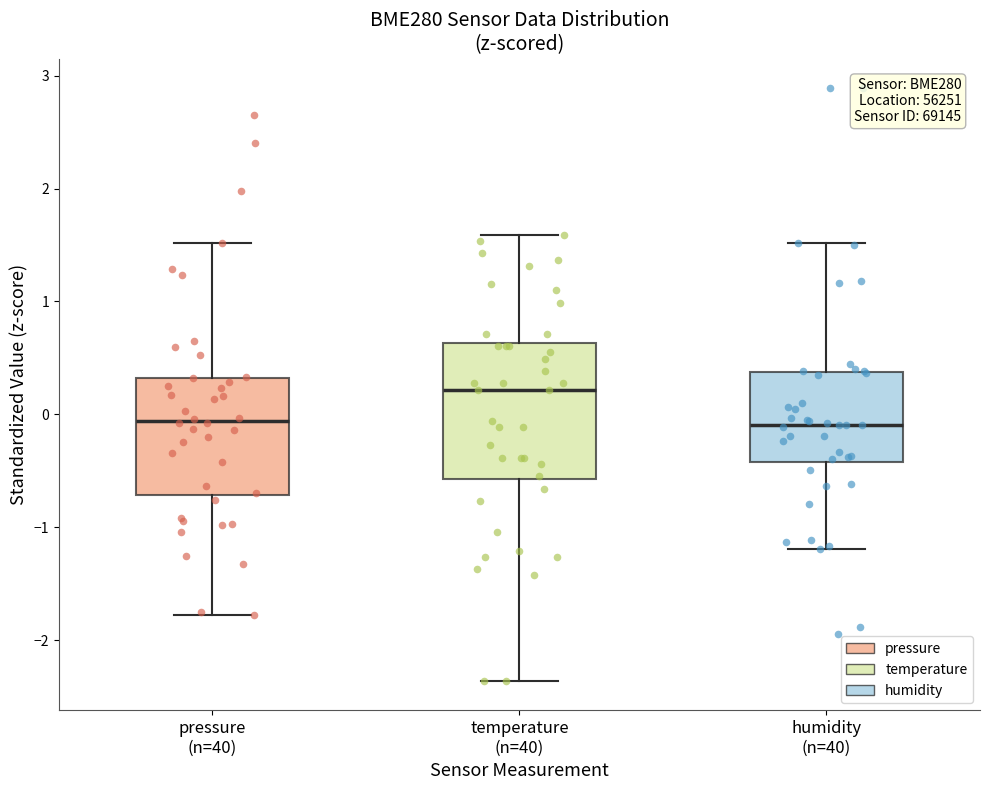

Reading left to right, transcribe this box plot: for each box, give where its median line is, the range the box spans, and where its two whiskers end, as read against the y-axis. The values are not printed on the chart, so give them approximately, as read against the axis.

pressure (n=40): median -0.1, box -0.7 to 0.3, whiskers -1.8 to 1.5
temperature (n=40): median 0.2, box -0.6 to 0.6, whiskers -2.4 to 1.6
humidity (n=40): median -0.1, box -0.4 to 0.4, whiskers -1.2 to 1.5